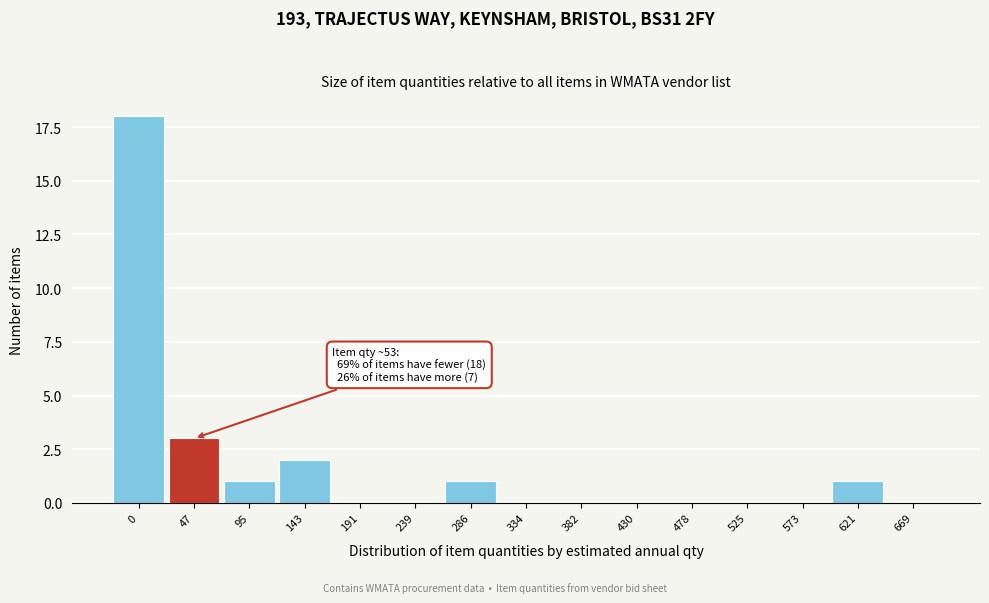

Reading right to left, what are all the values shown in this chart?

669=0	621=1	573=0	525=0	478=0	430=0	382=0	334=0	286=1	239=0	191=0	143=2	95=1	47=3	0=18